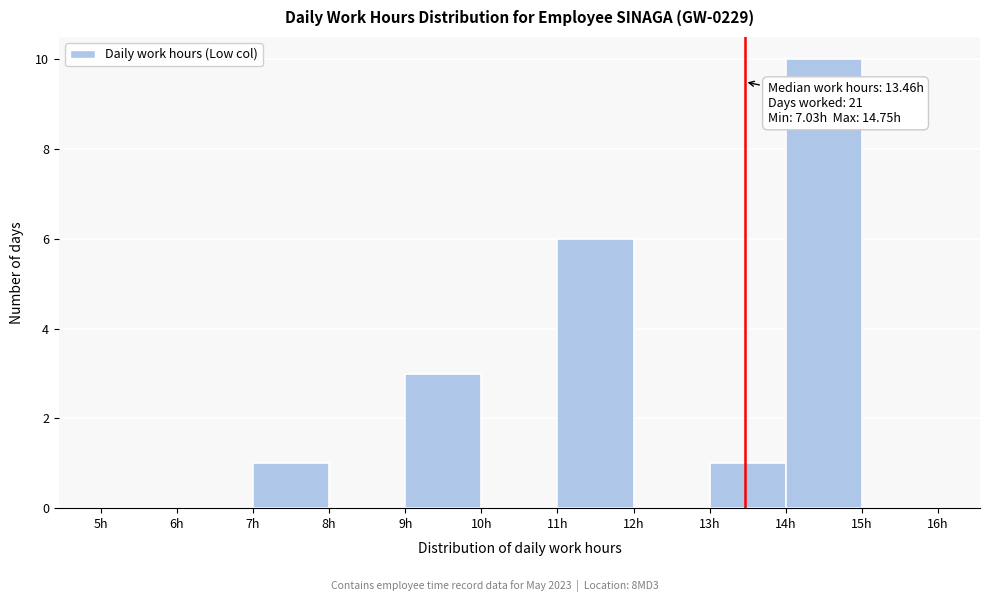

Which range on the x-axis has the tallest bar?

14 to 15